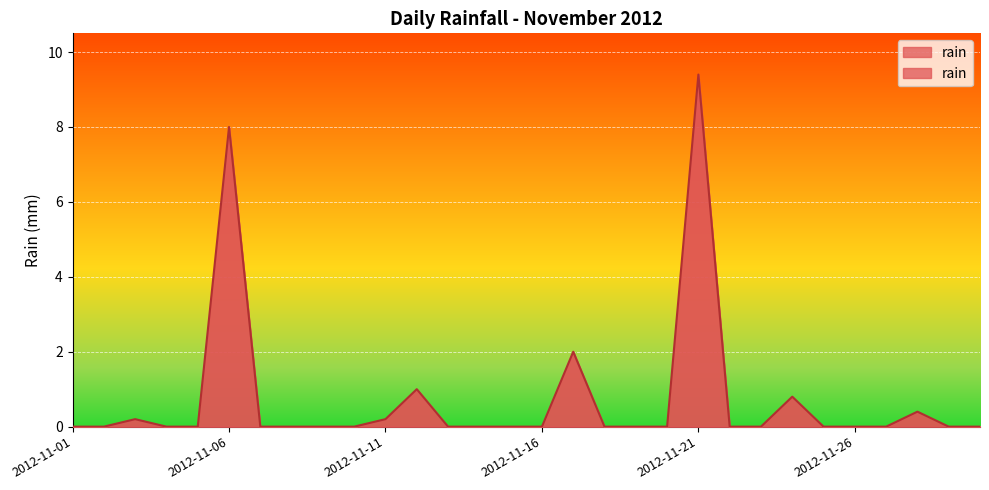

Does the chart display data point markers on the line(s)?

No